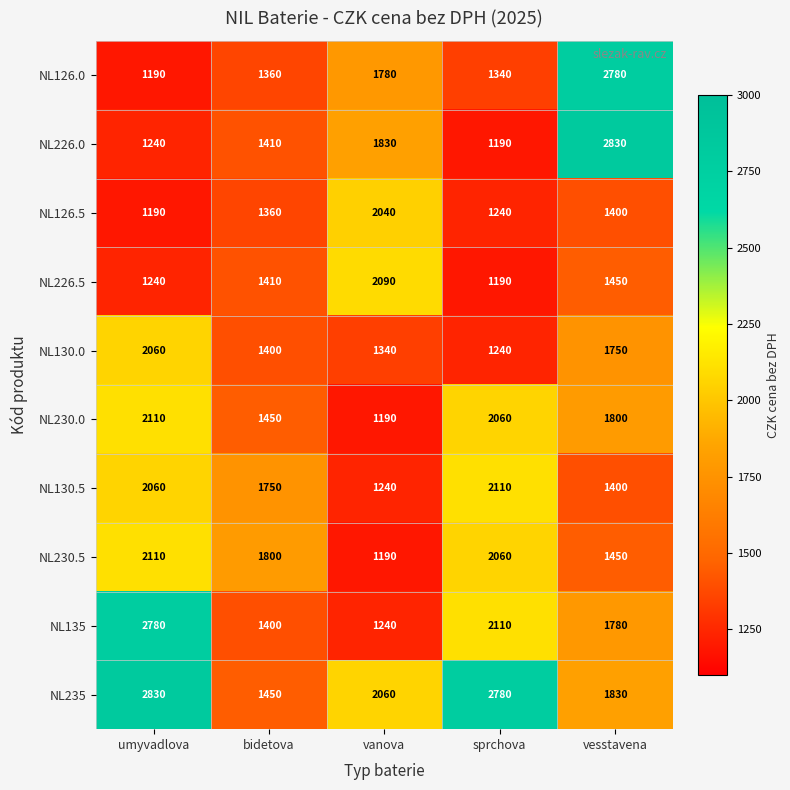

What is the minimum value shown in the chart?

1190